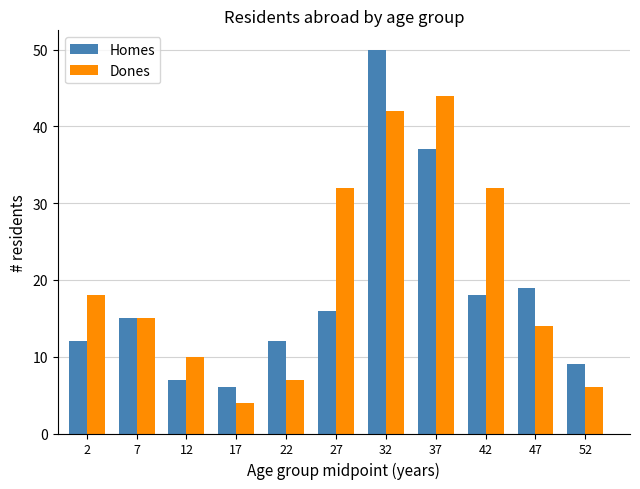

Reading left to right, what are all the values shown in this chart?

Homes: 12	15	7	6	12	16	50	37	18	19	9
Dones: 18	15	10	4	7	32	42	44	32	14	6